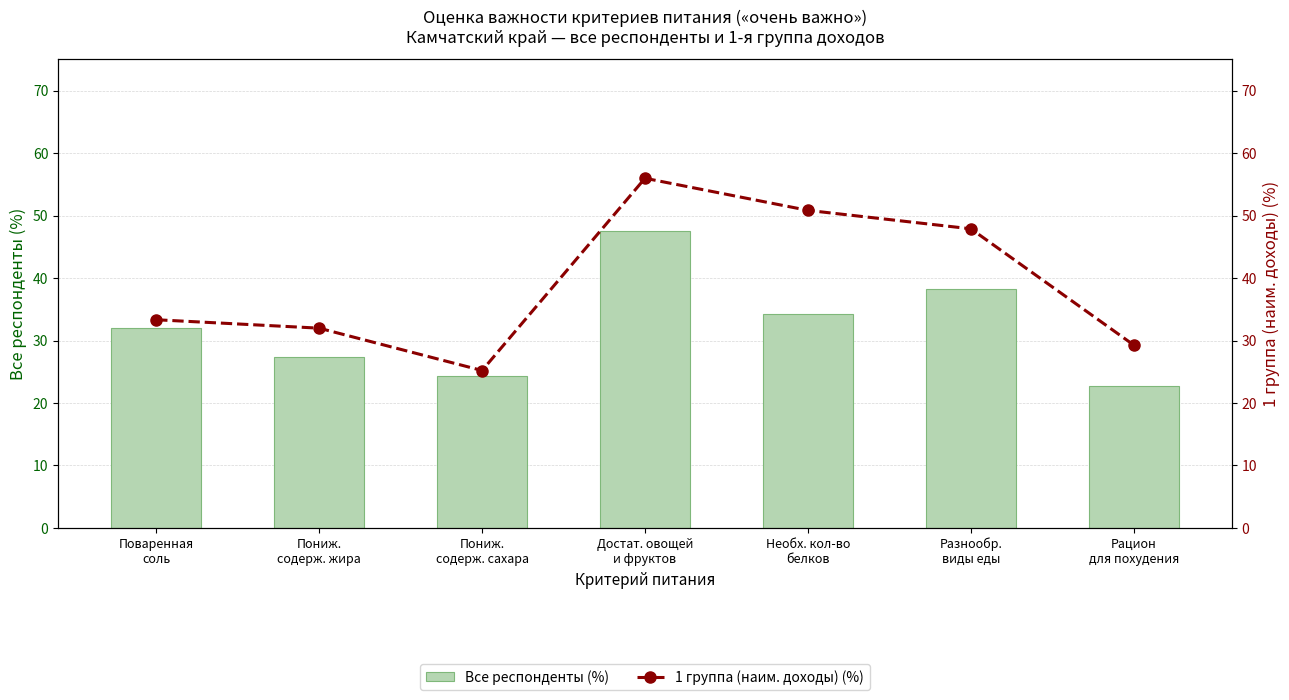

Reading left to right, list all the values displayed in this chart.

Все респонденты (%): Поваренная
соль=32.0	Пониж.
содерж. жира=27.4	Пониж.
содерж. сахара=24.3	Достат. овощей
и фруктов=47.5	Необх. кол-во
белков=34.2	Разнообр.
виды еды=38.3	Рацион
для похудения=22.8
1 группа (наим. доходы) (%): Поваренная
соль=33.3	Пониж.
содерж. жира=32.0	Пониж.
содерж. сахара=25.2	Достат. овощей
и фруктов=56.0	Необх. кол-во
белков=50.8	Разнообр.
виды еды=47.9	Рацион
для похудения=29.3